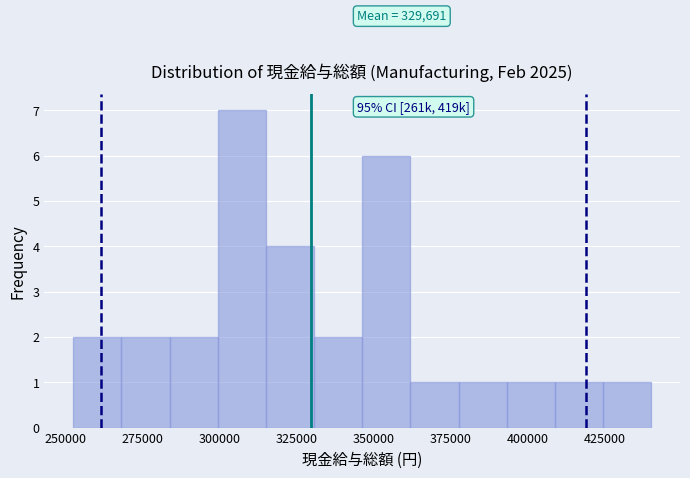

Read against the x-axis, roughly where is the centre of the tallest bar?

305000